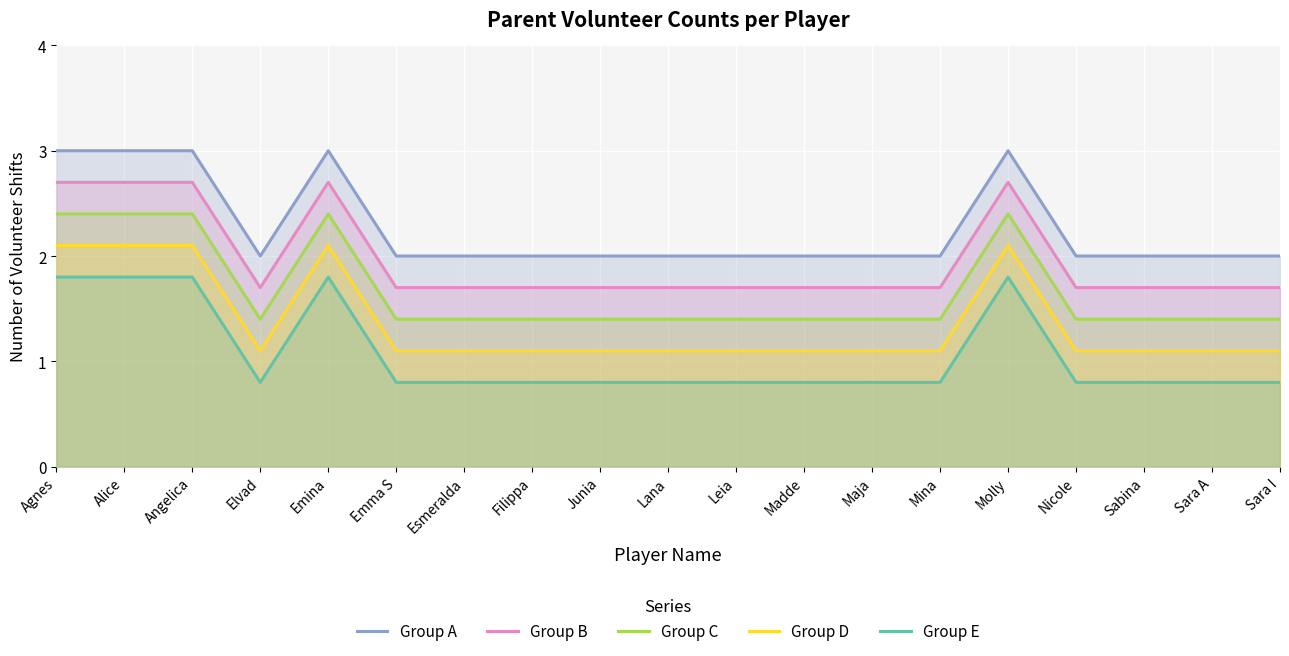

What is the difference between the maximum and minimum values in the Group E series?

1.0